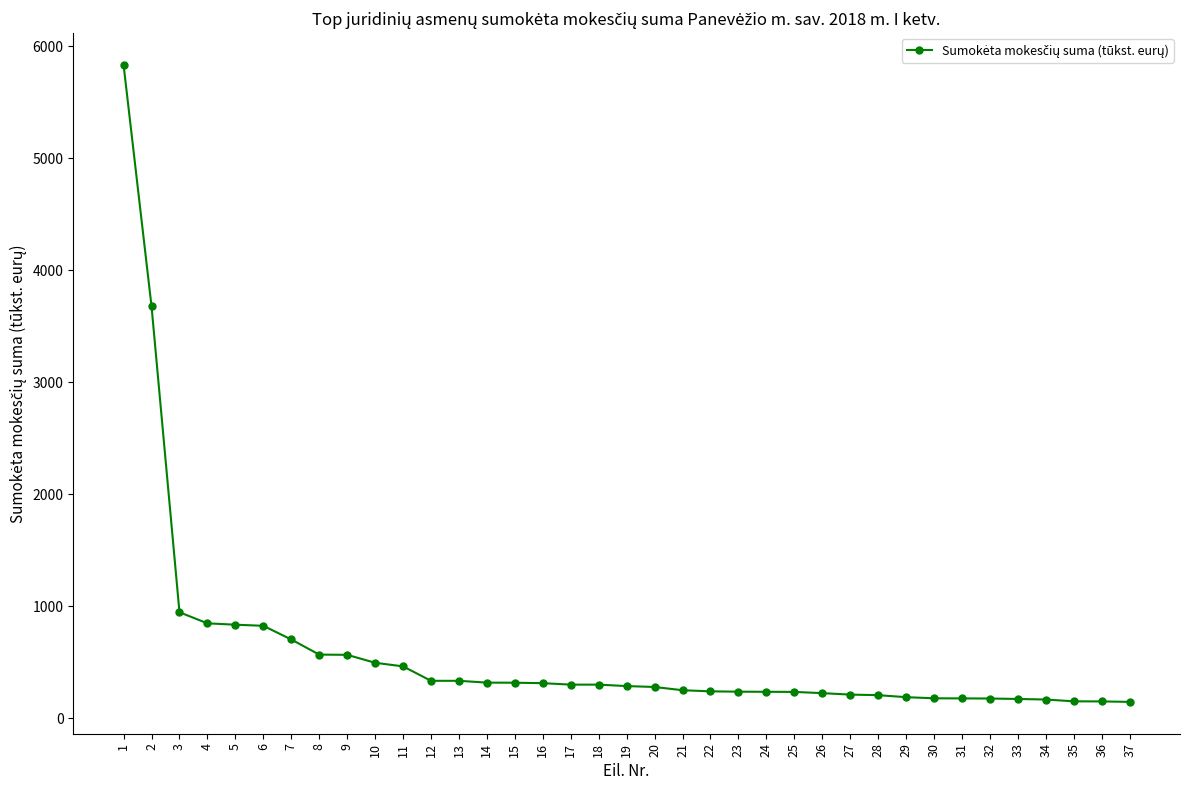

The value at 12 is 590. True or false?

False